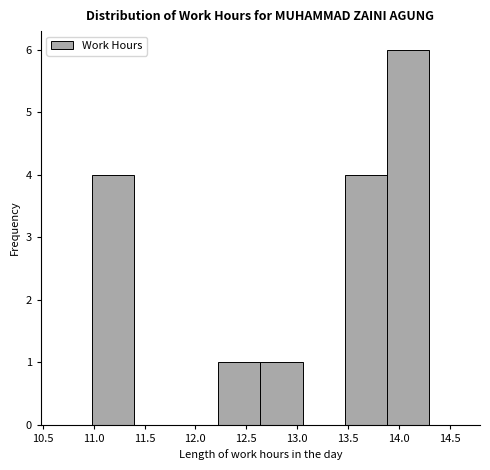

Reading left to right, list every bar in this chart as the range it spans on the x-axis followed by its height. Neither the bar edges nor the heights are printed on the chart, so give them approximately, as read against the axes.

10.980 to 11.395: 4
11.395 to 11.810: 0
11.810 to 12.225: 0
12.225 to 12.640: 1
12.640 to 13.055: 1
13.055 to 13.470: 0
13.470 to 13.885: 4
13.885 to 14.300: 6